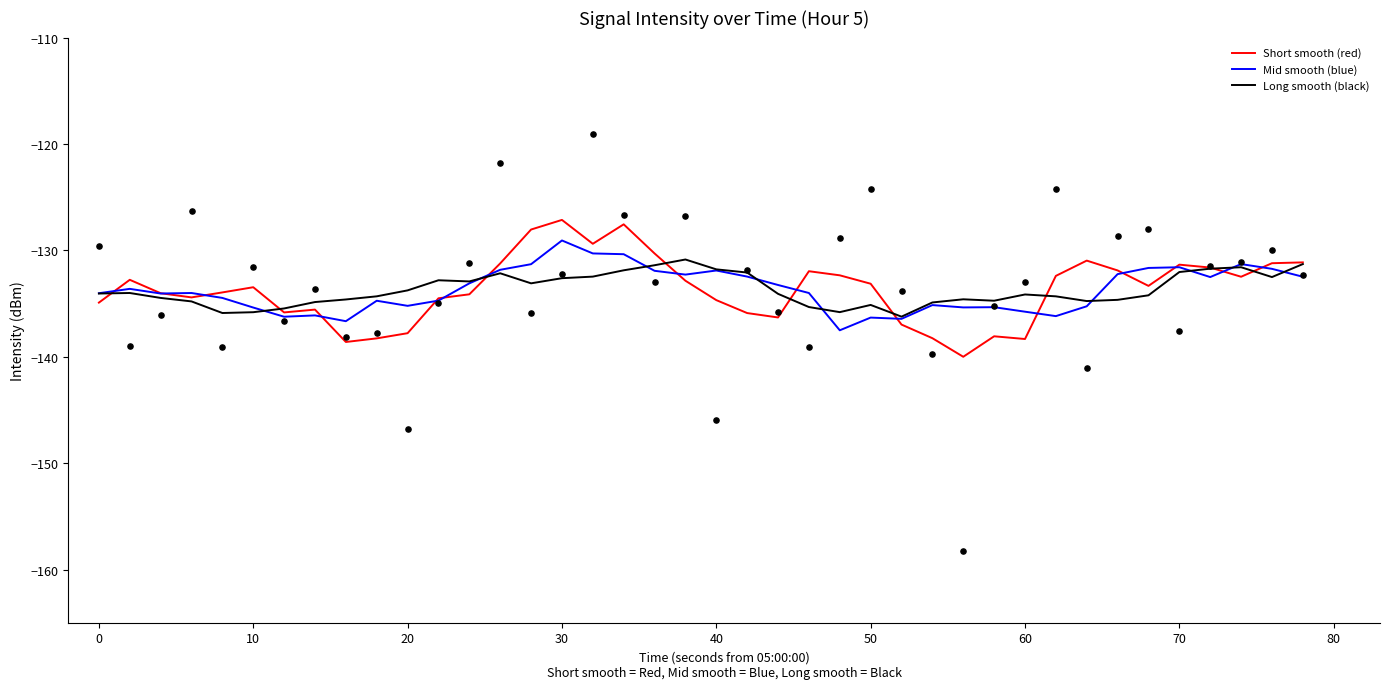

At how many categories does at least one series exceed -129?

3